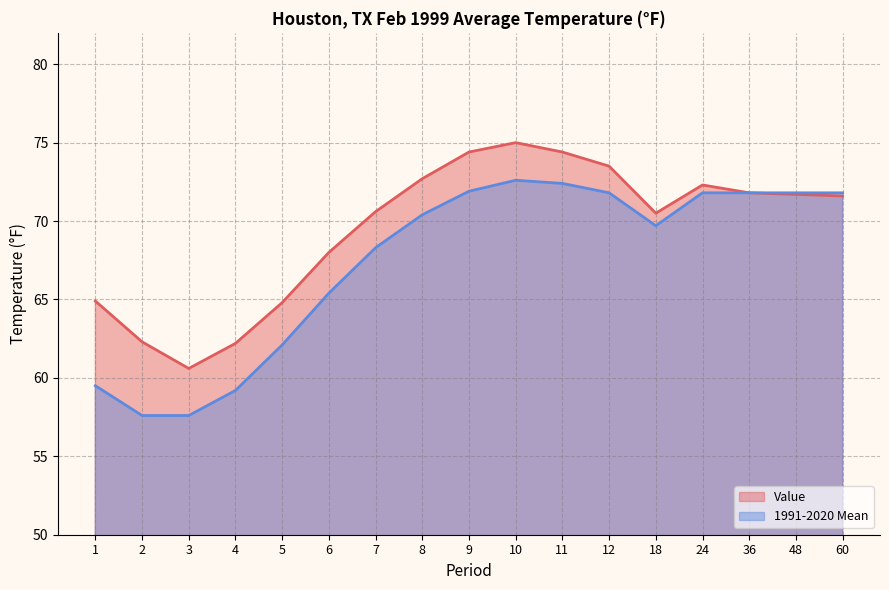

Reading right to left, list all the values displayed in this chart.

Value: 60=71.6	48=71.7	36=71.8	24=72.3	18=70.5	12=73.5	11=74.4	10=75.0	9=74.4	8=72.7	7=70.6	6=68.0	5=64.8	4=62.2	3=60.6	2=62.3	1=64.9
1991-2020 Mean: 60=71.8	48=71.8	36=71.8	24=71.8	18=69.7	12=71.8	11=72.4	10=72.6	9=71.9	8=70.4	7=68.3	6=65.4	5=62.1	4=59.2	3=57.6	2=57.6	1=59.5